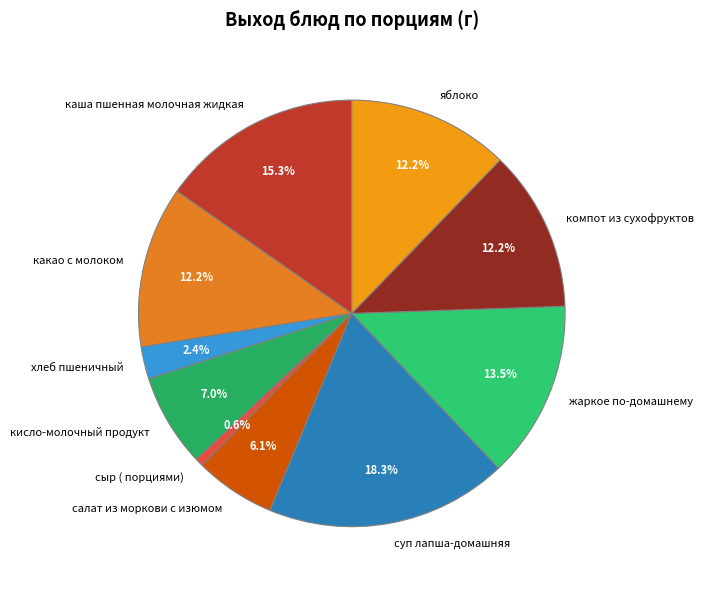

How many slices are in this pie chart?

10